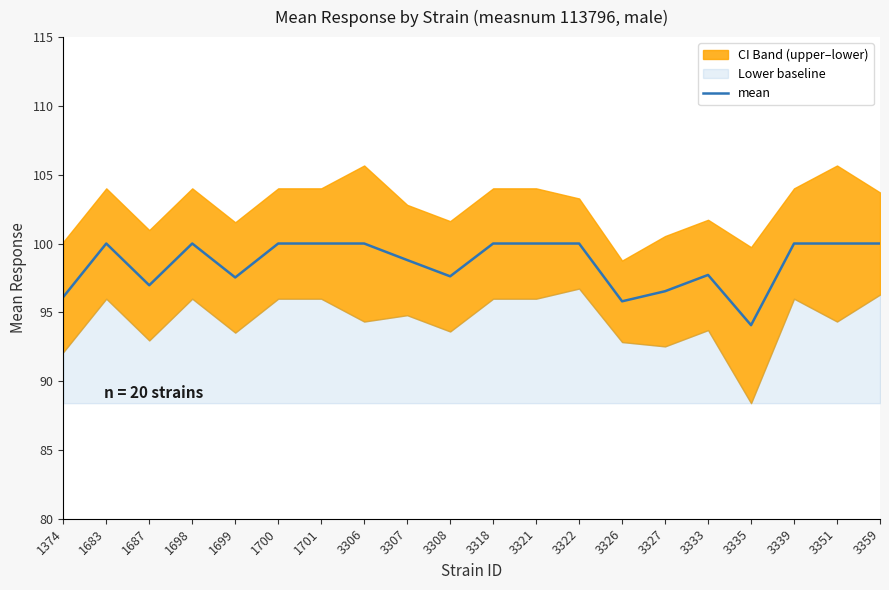

What is the smallest value displayed?

94.1